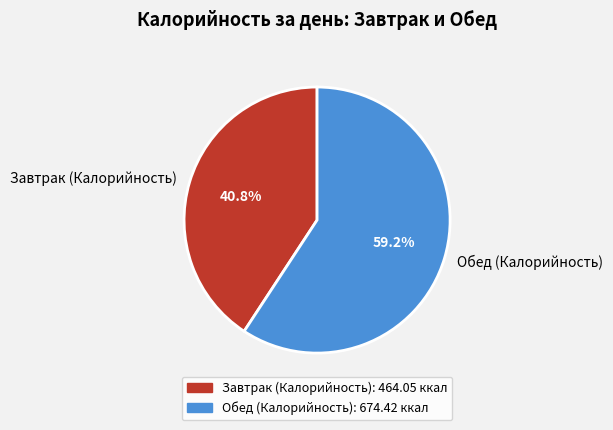

How many slices are in this pie chart?

2